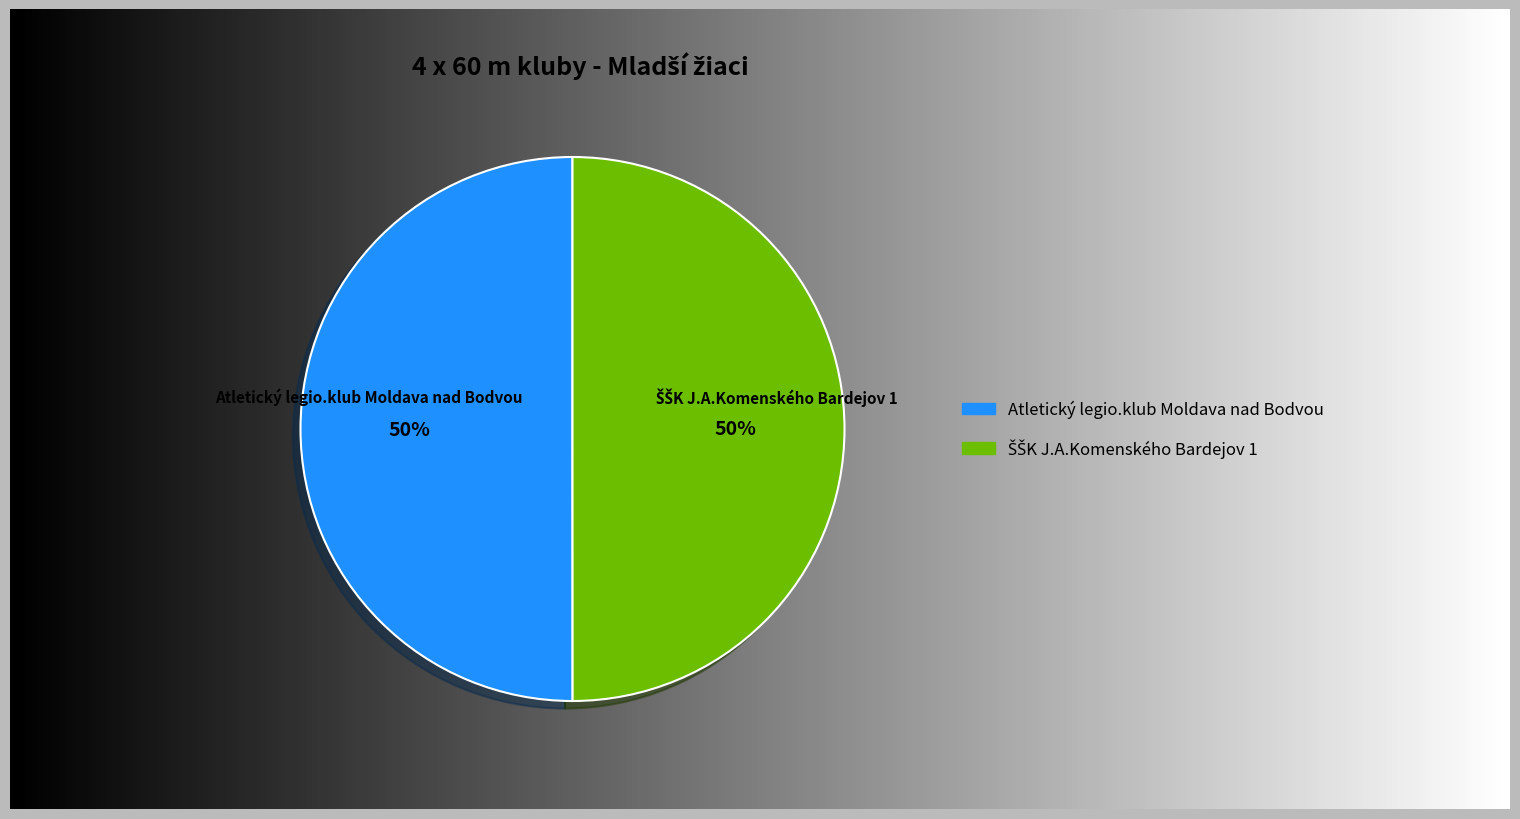

To the nearest percent, what percentage of the pie is Atletický legio.klub Moldava nad Bodvou?

50%